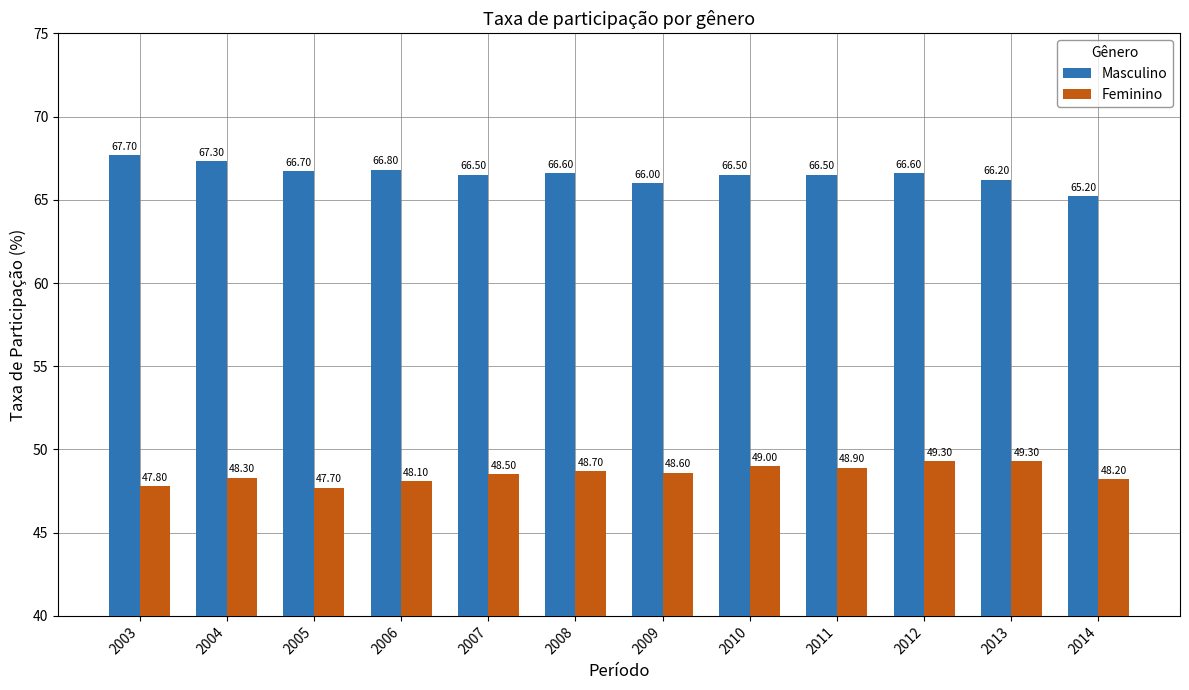

Reading left to right, list all the values displayed in this chart.

Masculino: 67.7	67.3	66.7	66.8	66.5	66.6	66.0	66.5	66.5	66.6	66.2	65.2
Feminino: 47.8	48.3	47.7	48.1	48.5	48.7	48.6	49.0	48.9	49.3	49.3	48.2